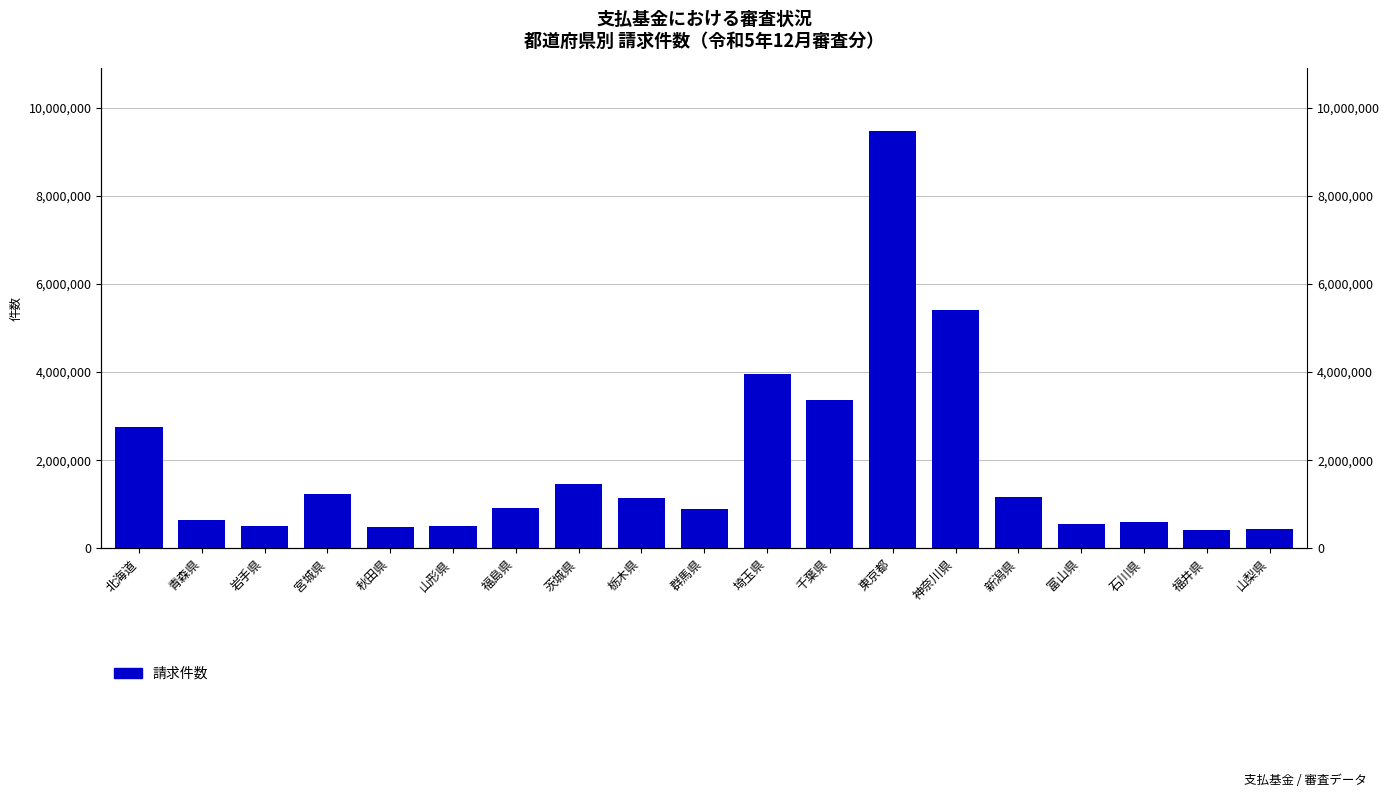

What is the approximate value at 岩手県, to the nearest 100?

507800